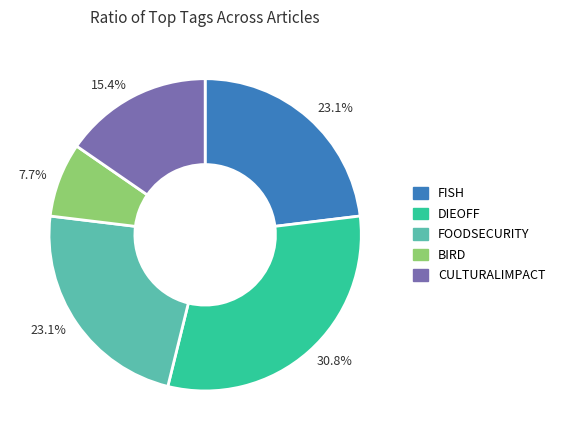

Does any single category account for the majority?

No